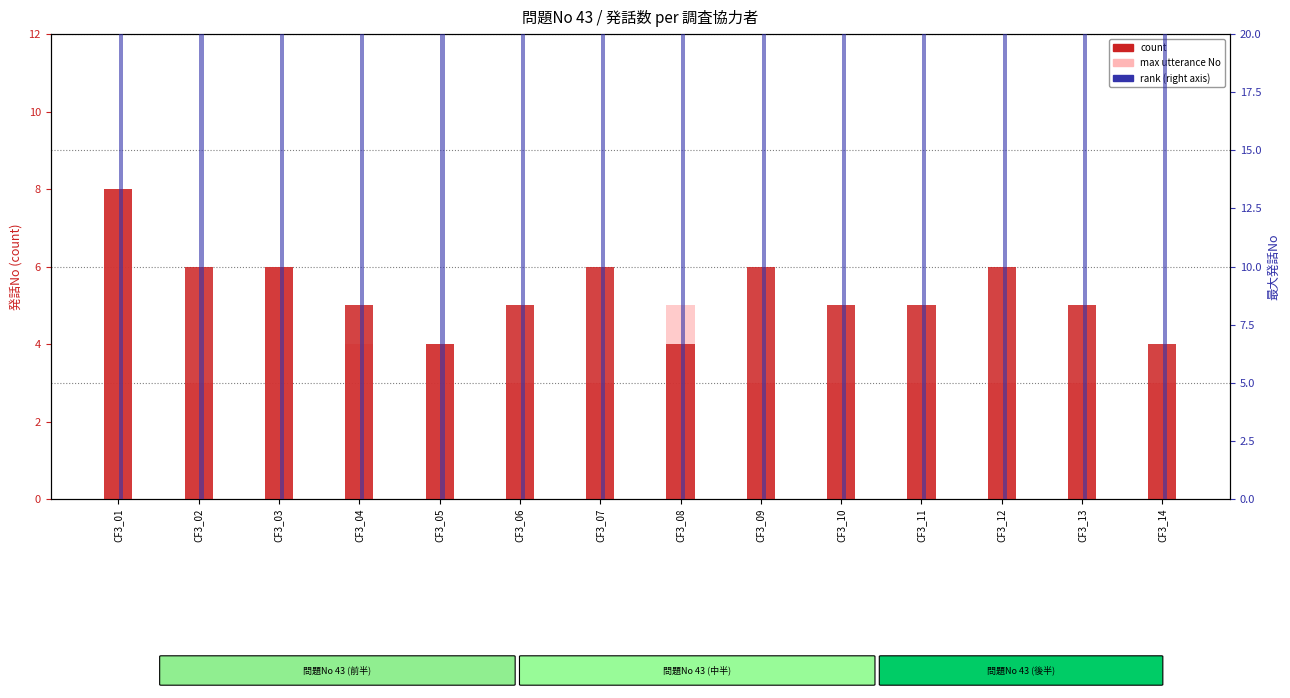

How many data points does each series have?

14